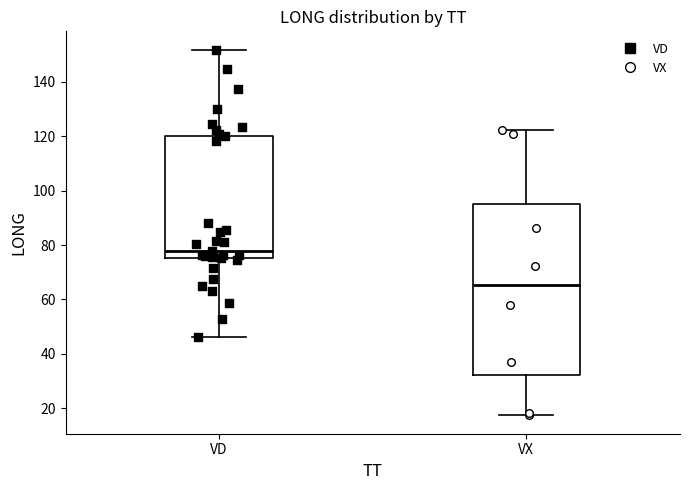

Reading left to right, read every box against the y-axis: the position of its median line, the range the box covers, and the ends of its whiskers. The values are not printed on the chart, so give them approximately, as read against the axis.

VD: median 78, box 76 to 120, whiskers 46 to 152
VX: median 66, box 32 to 94, whiskers 18 to 122